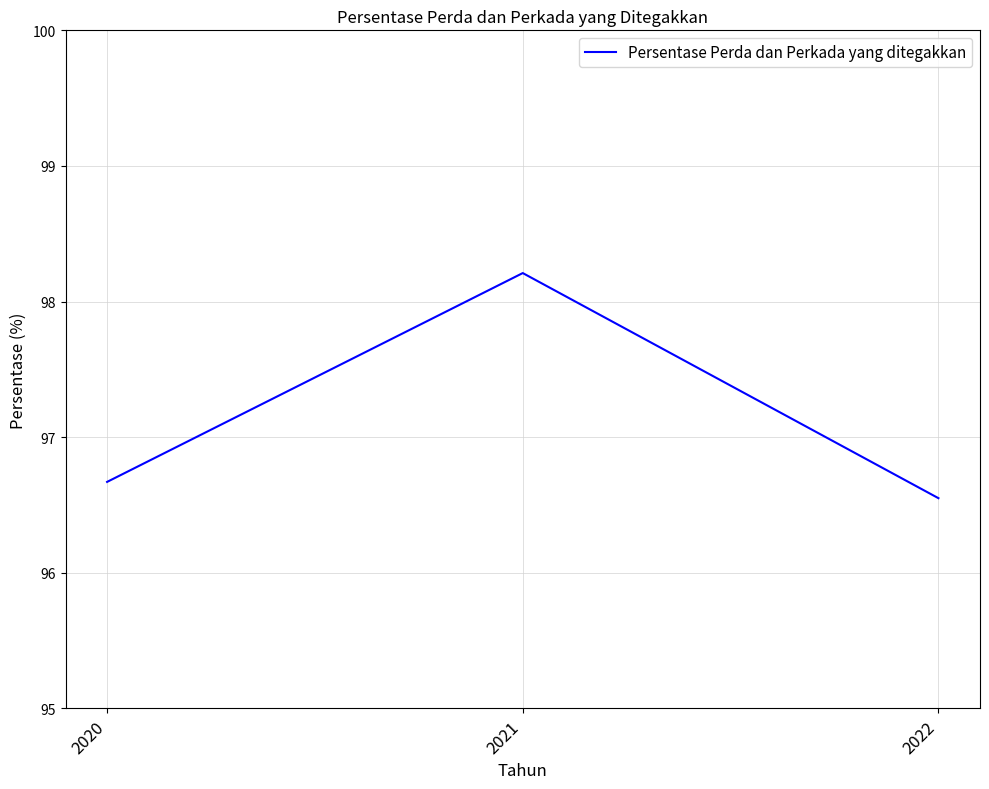

How many series are shown in this chart?

1